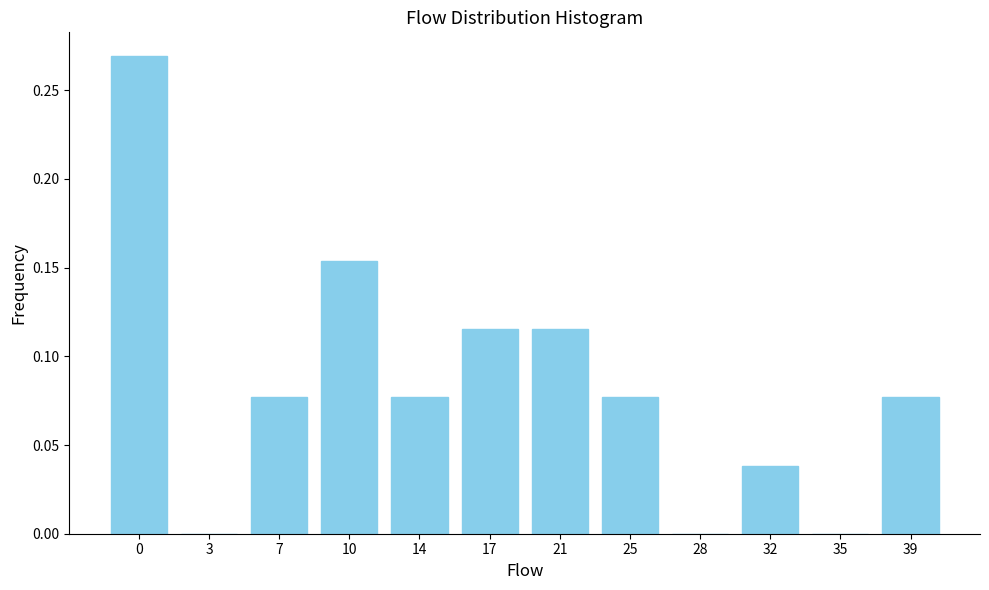

True or false: the data shows 0.0 at 25.

False